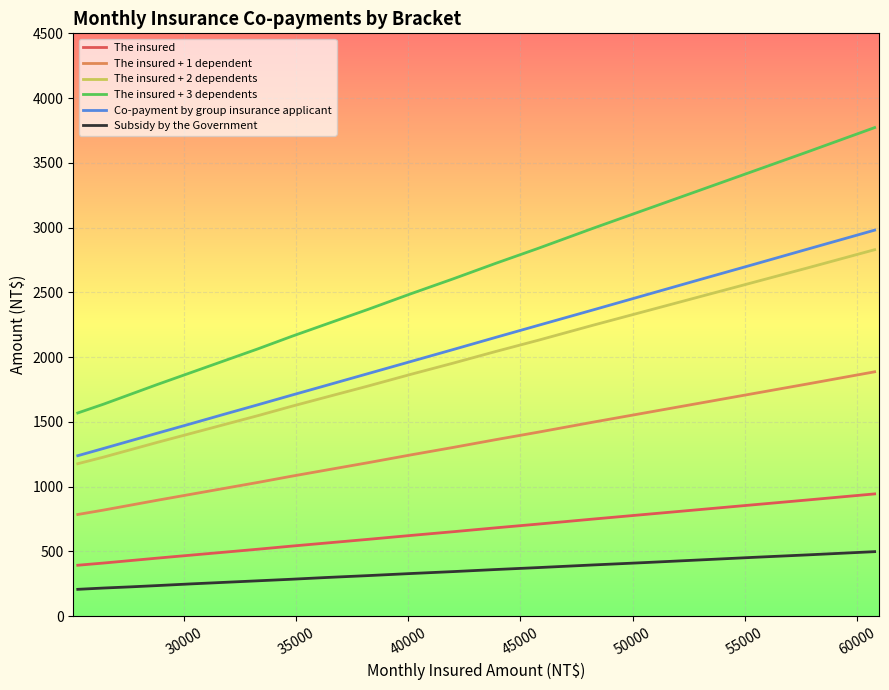

What is the average value of the Co-payment by group insurance applicant series?

1986